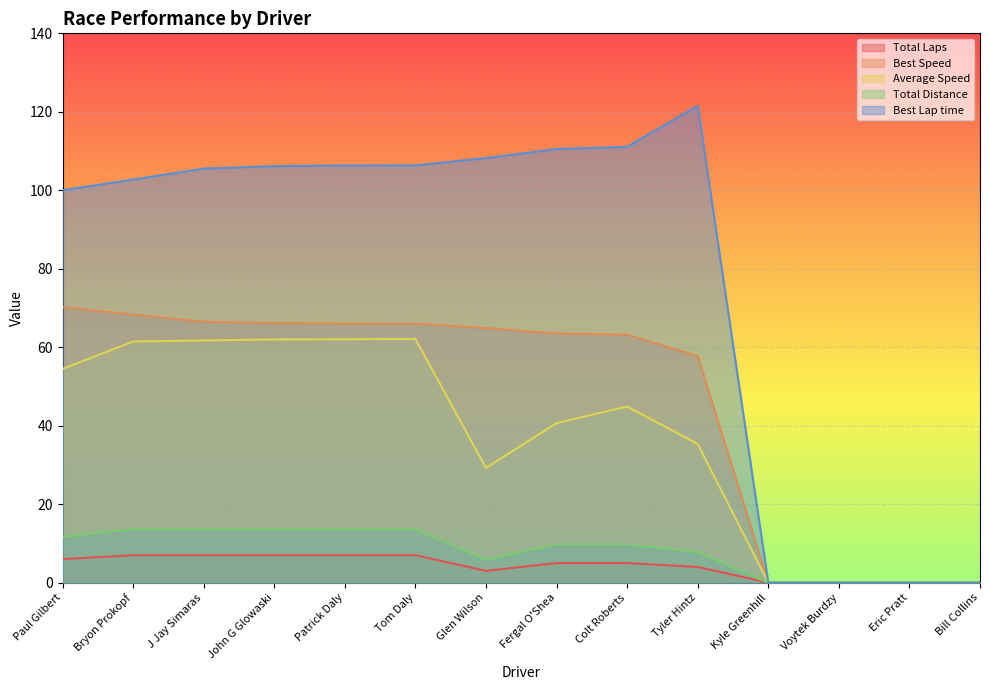

How many lines are shown in the chart?

5